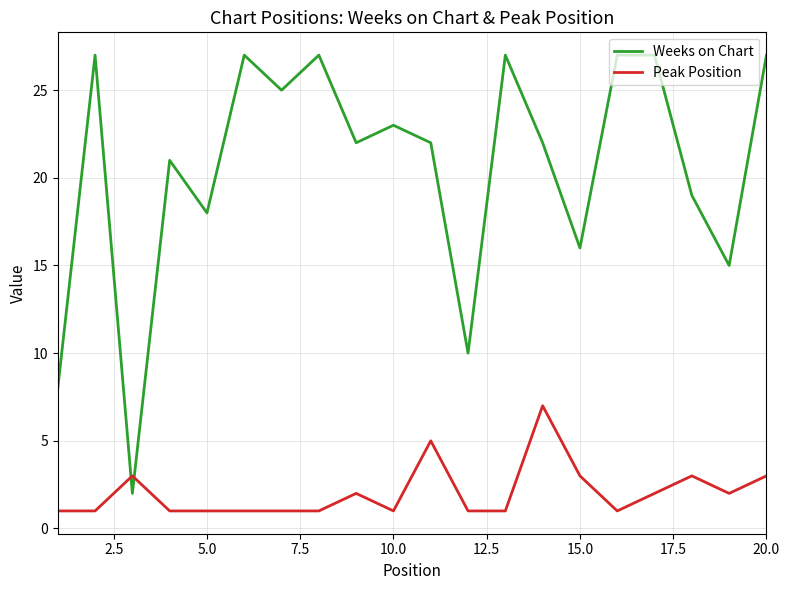

Which series has the largest range (max minus min)?

Weeks on Chart